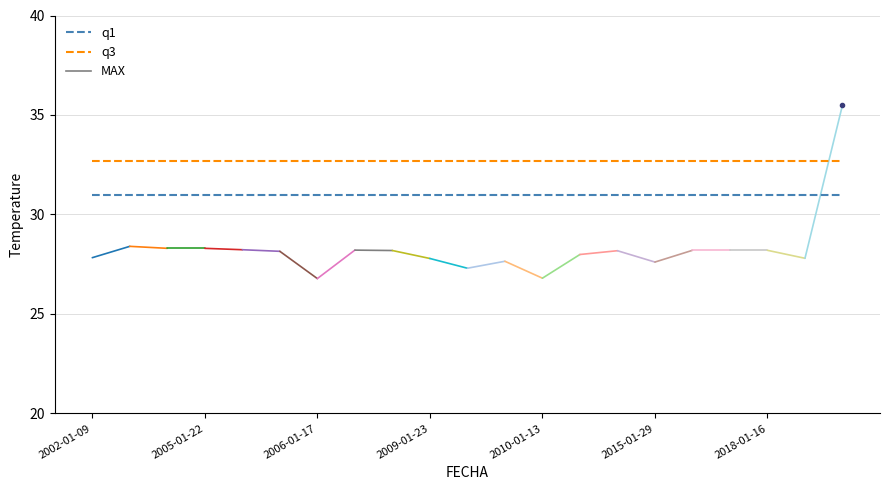

Rank the series by their maximum value, from lowest to highest.

q1, q3